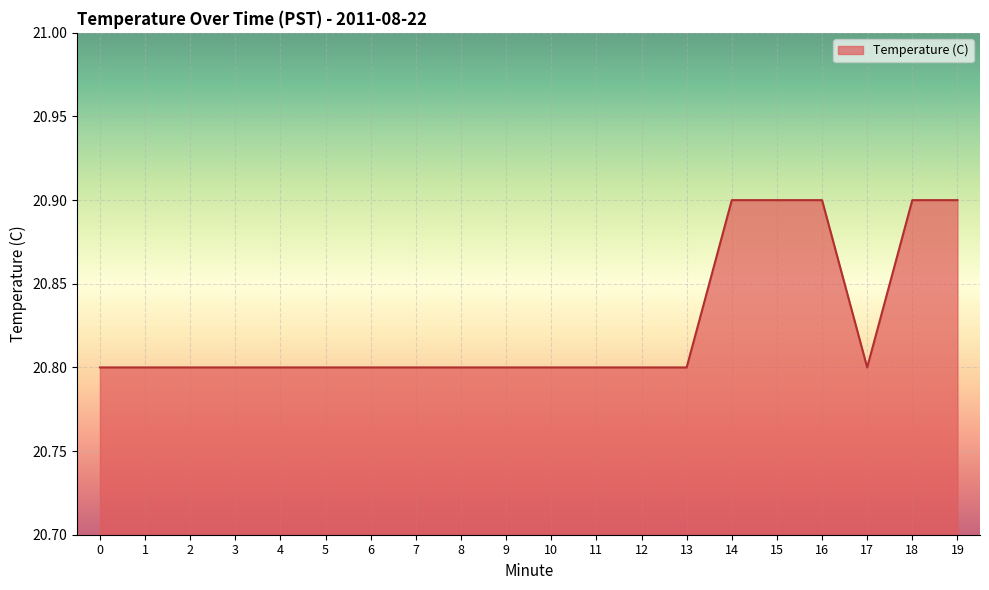

What is the difference between the maximum and minimum values?

0.1